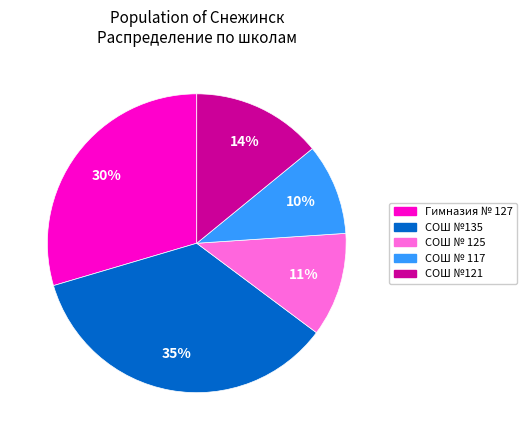

To the nearest percent, what portion does СОШ №135 represent?

35%